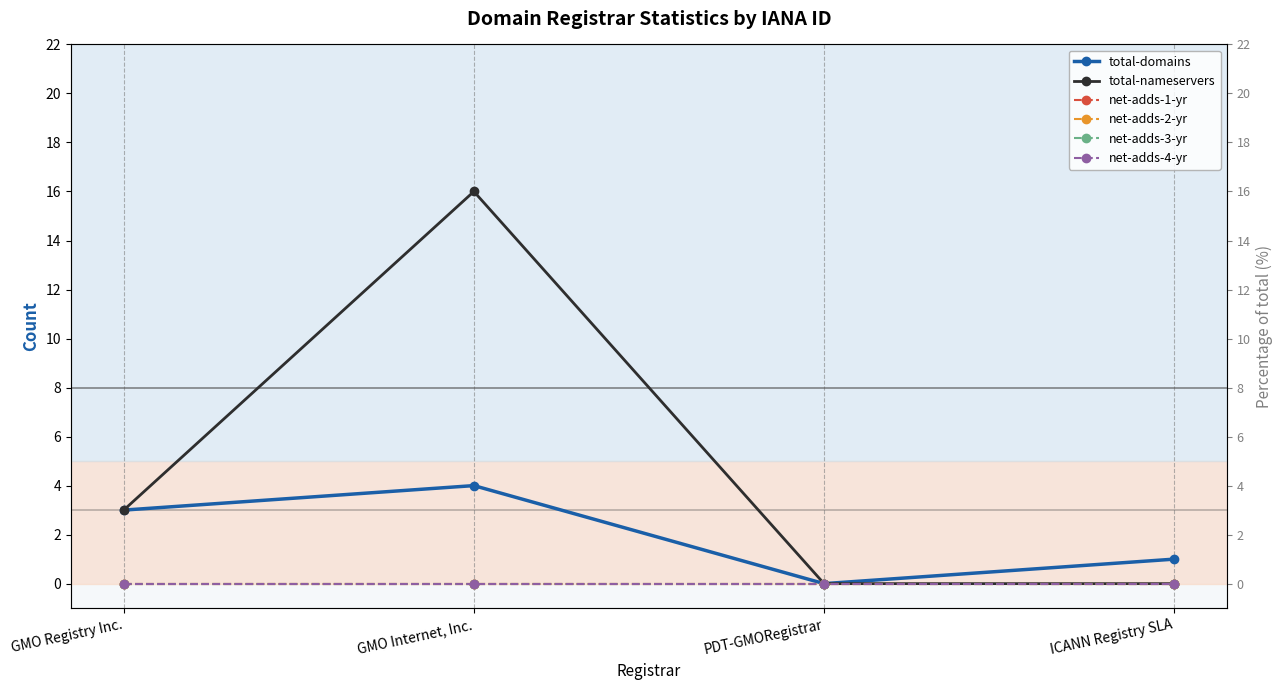

Reading left to right, what are all the values shown in this chart?

total-domains: GMO Registry Inc.=3	GMO Internet, Inc.=4	PDT-GMORegistrar=0	ICANN Registry SLA=1
total-nameservers: GMO Registry Inc.=3	GMO Internet, Inc.=16	PDT-GMORegistrar=0	ICANN Registry SLA=0
net-adds-1-yr: GMO Registry Inc.=0	GMO Internet, Inc.=0	PDT-GMORegistrar=0	ICANN Registry SLA=0
net-adds-2-yr: GMO Registry Inc.=0	GMO Internet, Inc.=0	PDT-GMORegistrar=0	ICANN Registry SLA=0
net-adds-3-yr: GMO Registry Inc.=0	GMO Internet, Inc.=0	PDT-GMORegistrar=0	ICANN Registry SLA=0
net-adds-4-yr: GMO Registry Inc.=0	GMO Internet, Inc.=0	PDT-GMORegistrar=0	ICANN Registry SLA=0